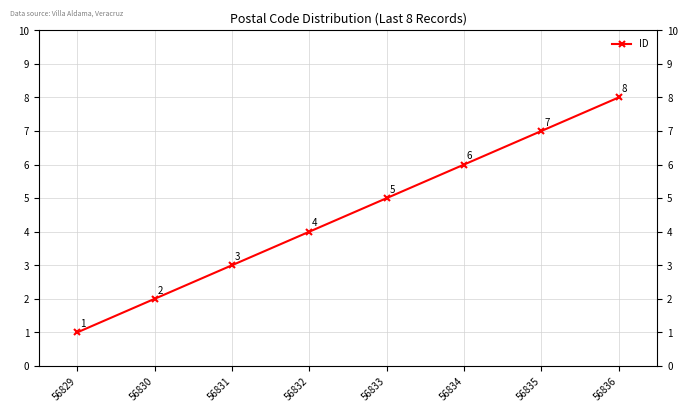

Which label corresponds to the largest value in the chart?

56836